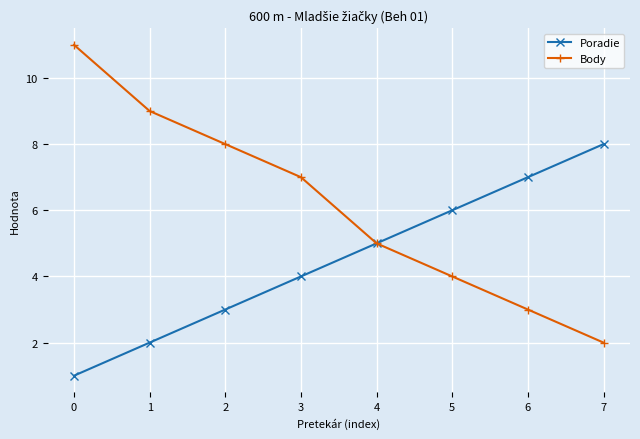

What is the value of the Body point at the 4th from the left?

7